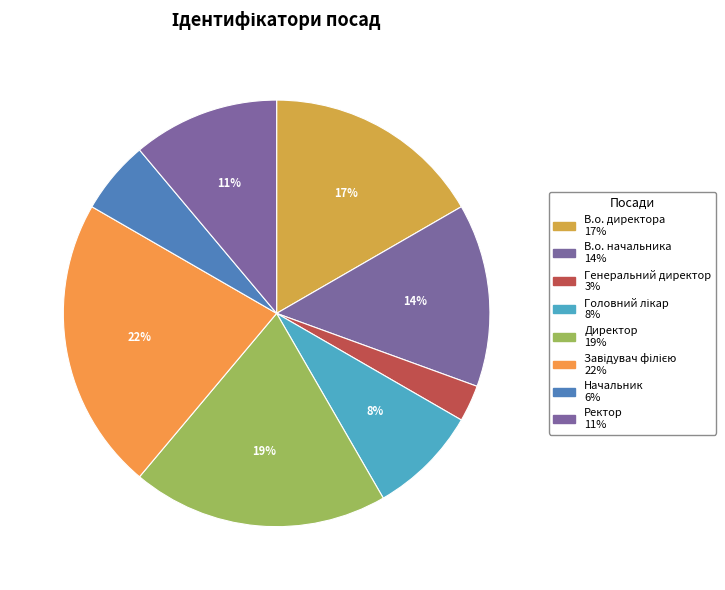

Count the number of slices in the pie.

8